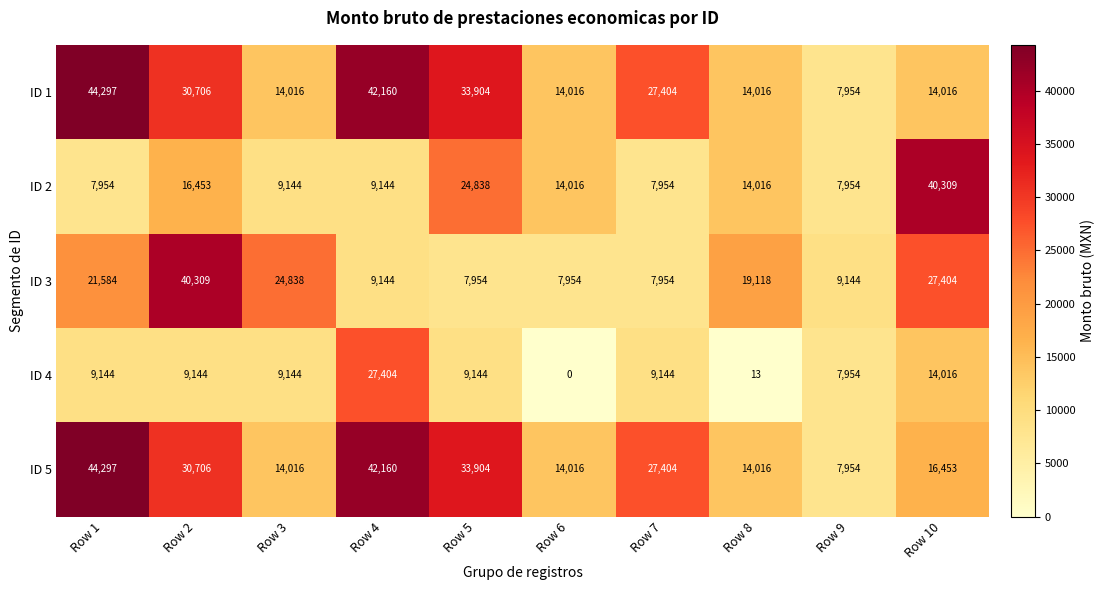

At which category does the chart reach its minimum across all series?

Row 6